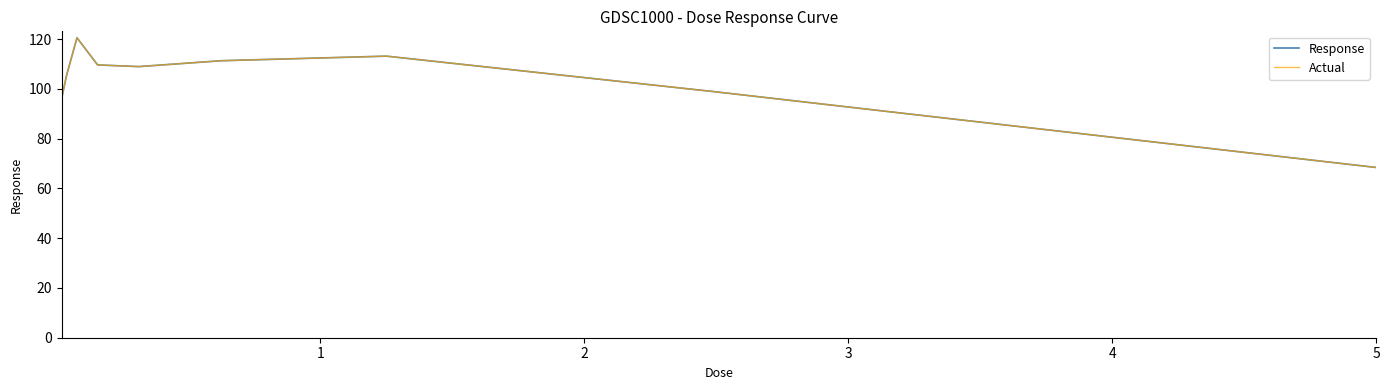

Is this an area chart (filled region under the line)?

No